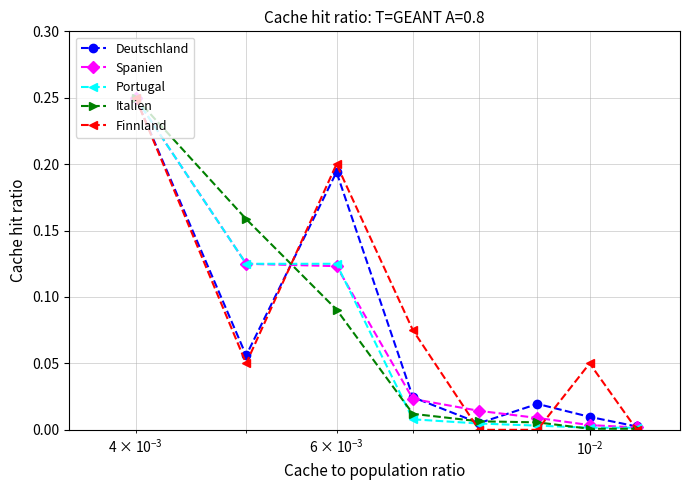

True or false: Spanien has more than 2 interior local peaks.

False